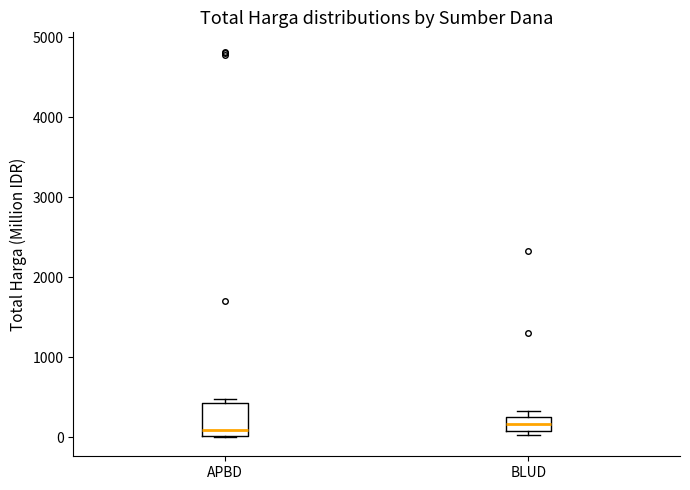

Reading left to right, transcribe this box plot: for each box, give where its median line is, the range the box spans, and where its two whiskers end, as read against the y-axis. The values are not printed on the chart, so give them approximately, as read against the axis.

APBD: median 100, box 0 to 400, whiskers 0 to 500
BLUD: median 200, box 100 to 300, whiskers 0 to 300 (just above the box's upper edge)